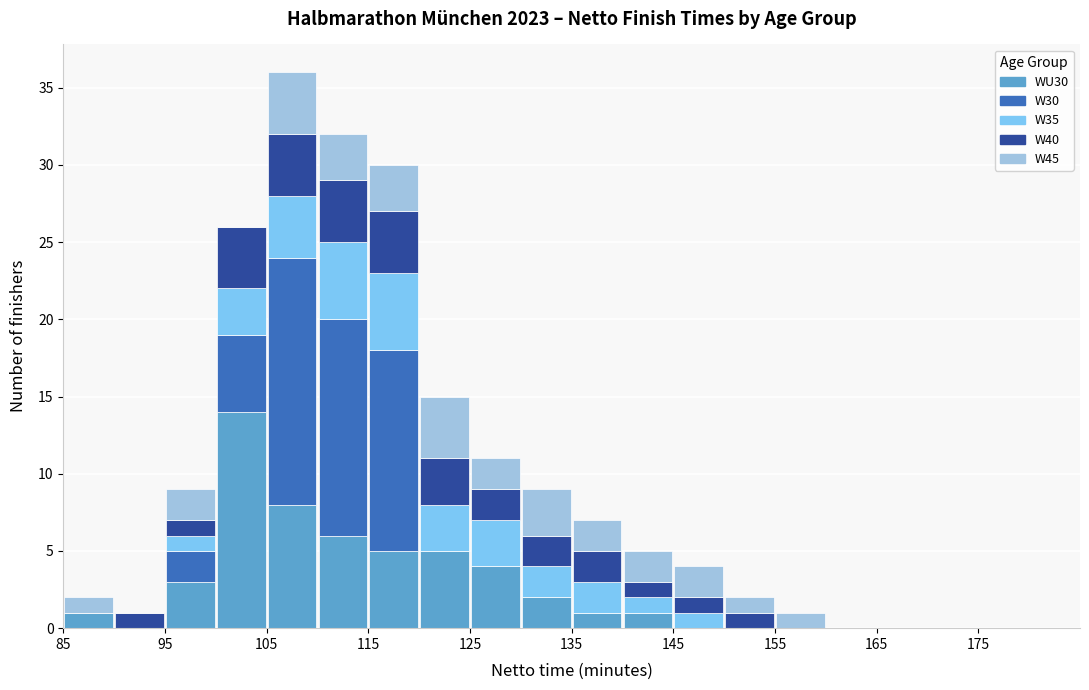

Reading left to right, list every stacked bar in this chart as the range it spans on the x-axis followed by its total height. The values are not printed on the chart, so give them approximately, as read against the axis.

85 to 90: 2
90 to 95: 1
95 to 100: 9
100 to 105: 26
105 to 110: 36
110 to 115: 32
115 to 120: 30
120 to 125: 15
125 to 130: 11
130 to 135: 9
135 to 140: 7
140 to 145: 5
145 to 150: 4
150 to 155: 2
155 to 160: 1
160 to 165: 0
165 to 170: 0
170 to 175: 0
175 to 180: 0